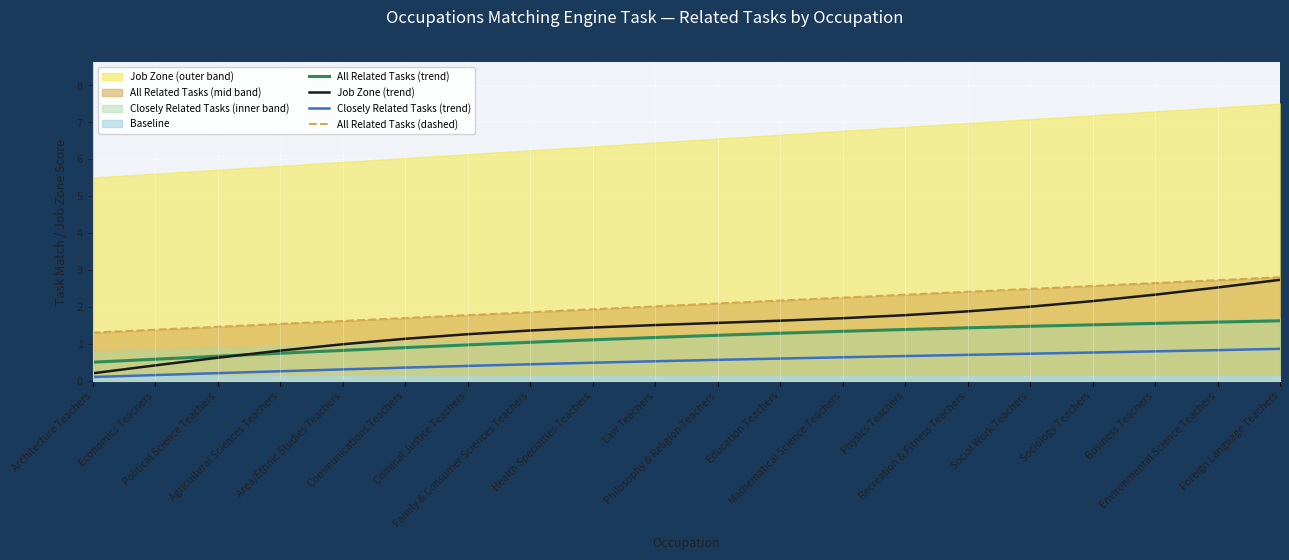

Rank the series at Mathematical Science Teachers from lowest to highest value.

Closely Related Tasks (trend), All Related Tasks (trend), Job Zone (trend), All Related Tasks (dashed)